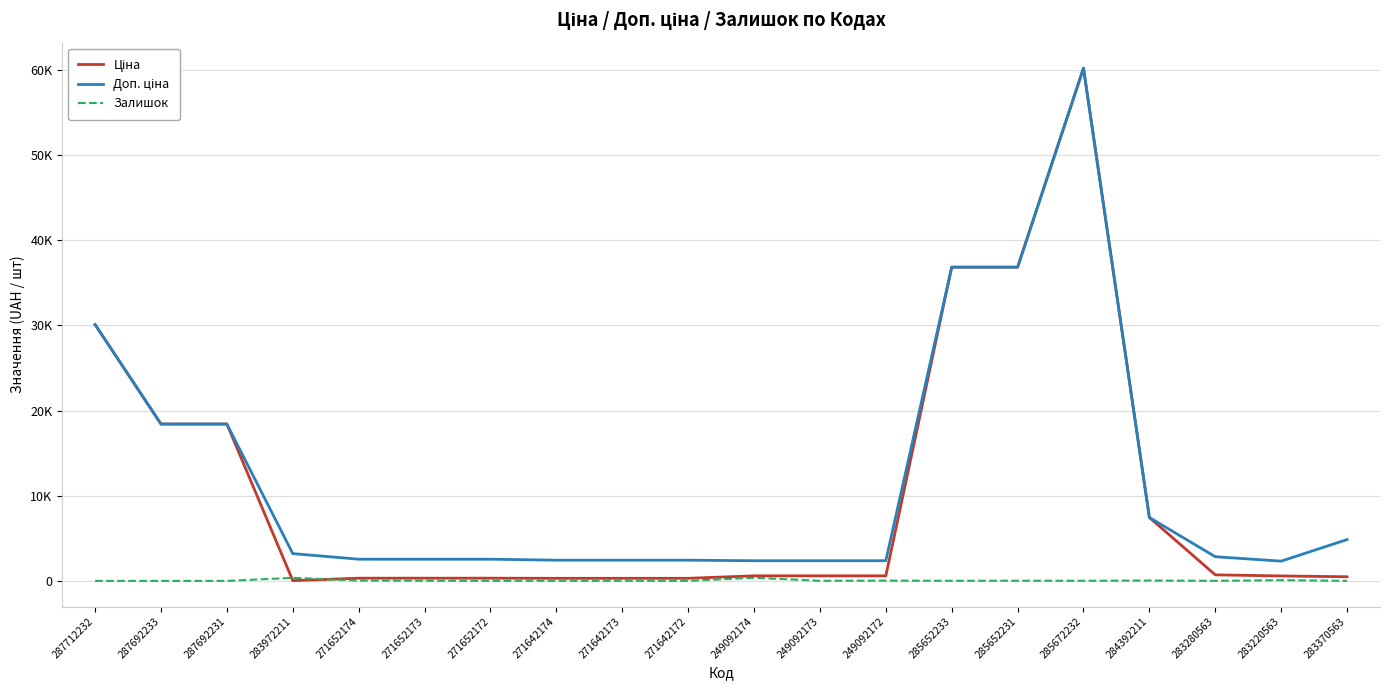

At which label does Залишок first exceed 14?

283972211